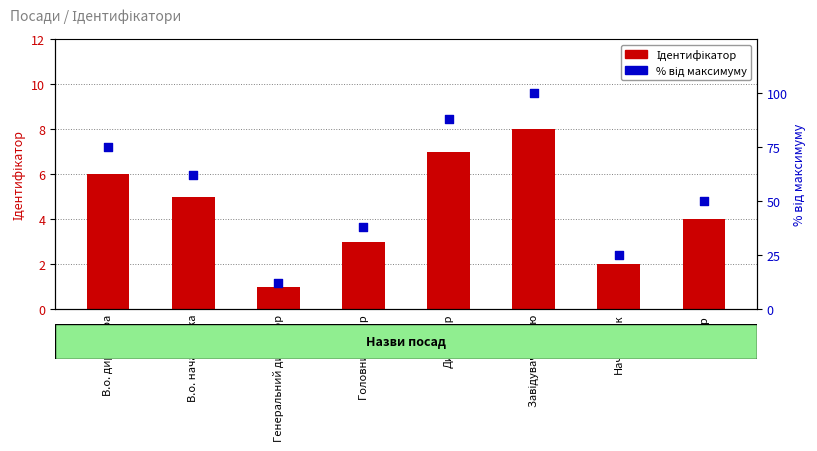

Which series has the largest total across all categories?

% від максимуму